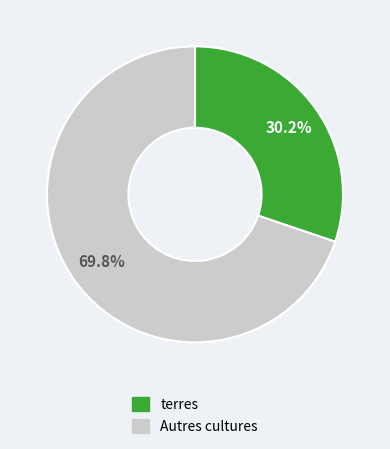

Is there a majority slice in this chart?

Yes